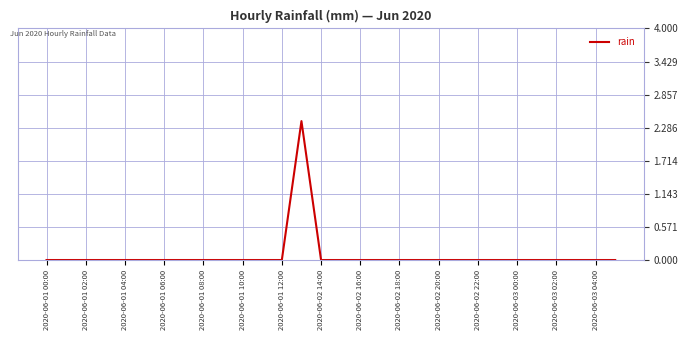

What is the average value?

0.1